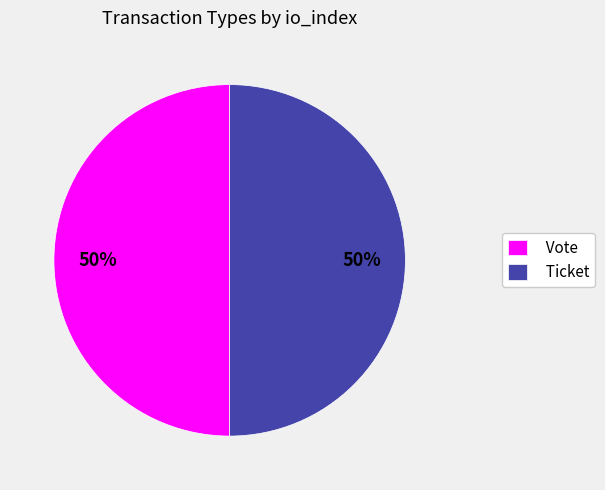

The Vote slice represents 63% of the pie. True or false?

False